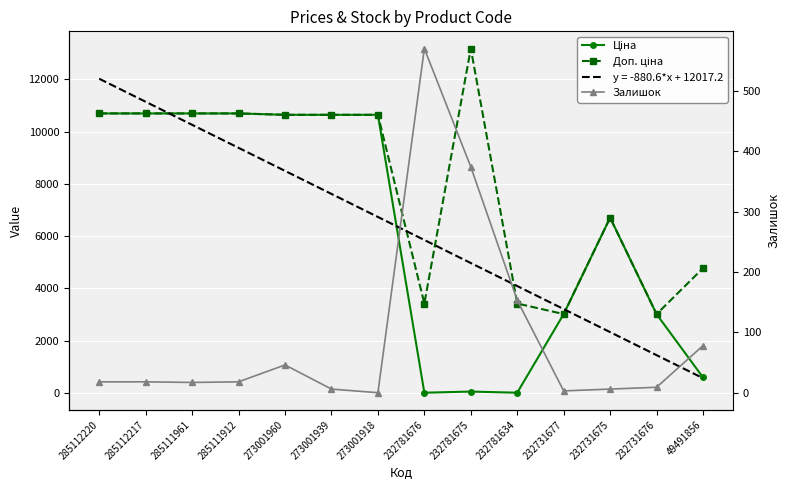

True or false: Доп. ціна and Залишок cross at least once.

False